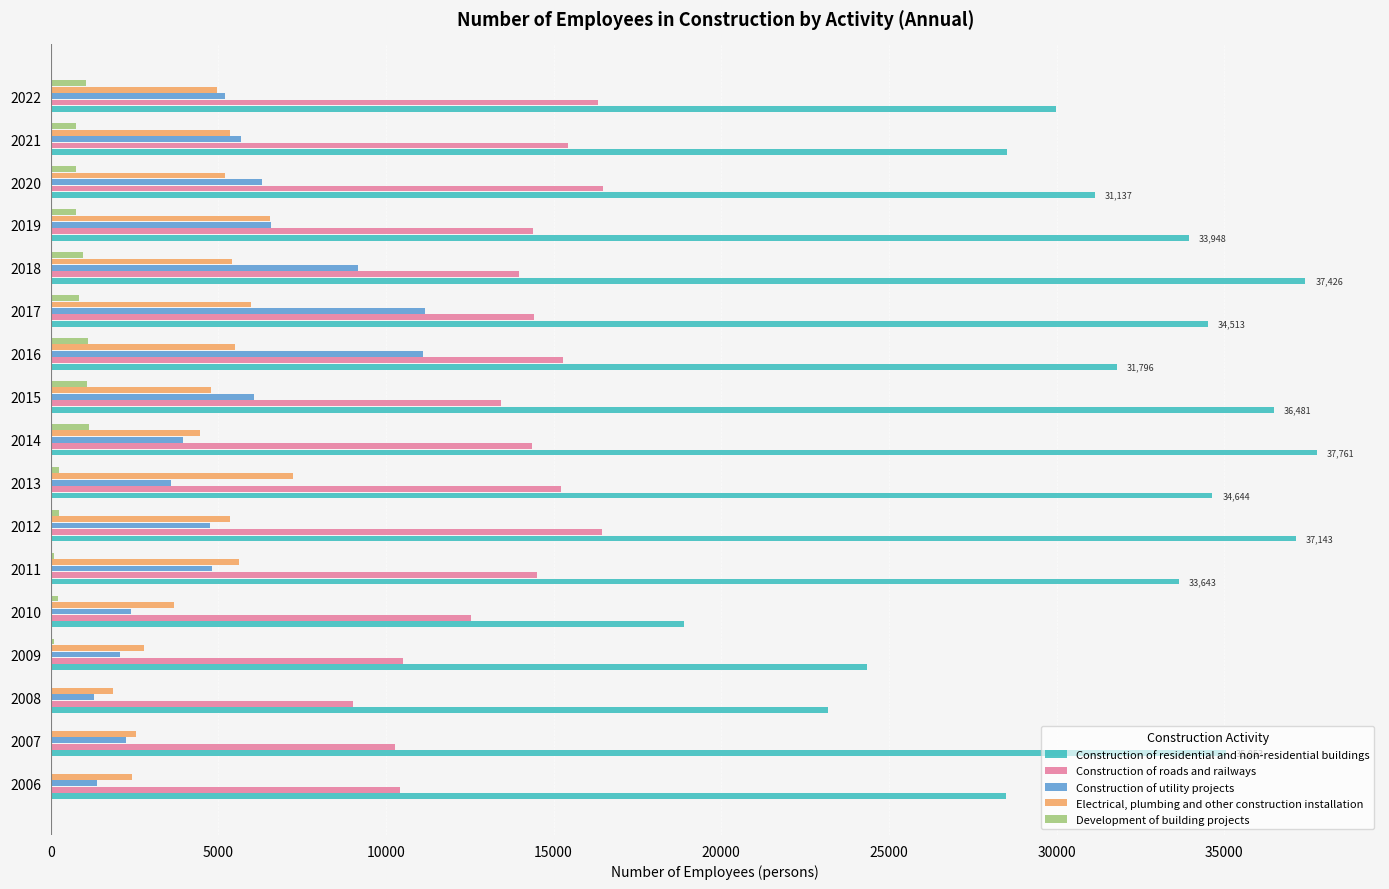

What are all the series names shown in the legend?

Construction of residential and non-residential buildings, Construction of roads and railways, Construction of utility projects, Electrical, plumbing and other construction installation, Development of building projects